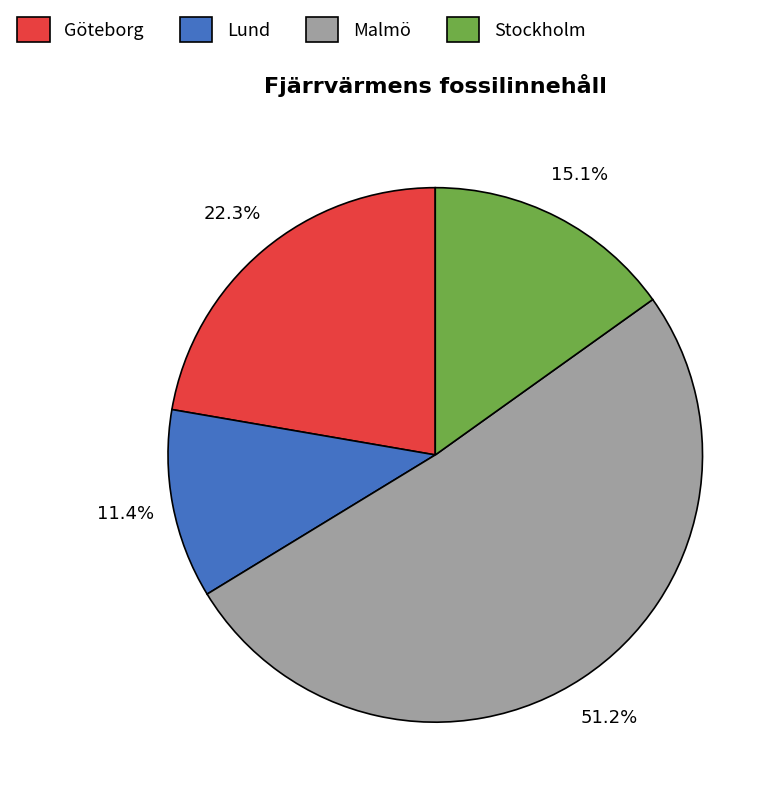

Which slice is the smallest?

Lund